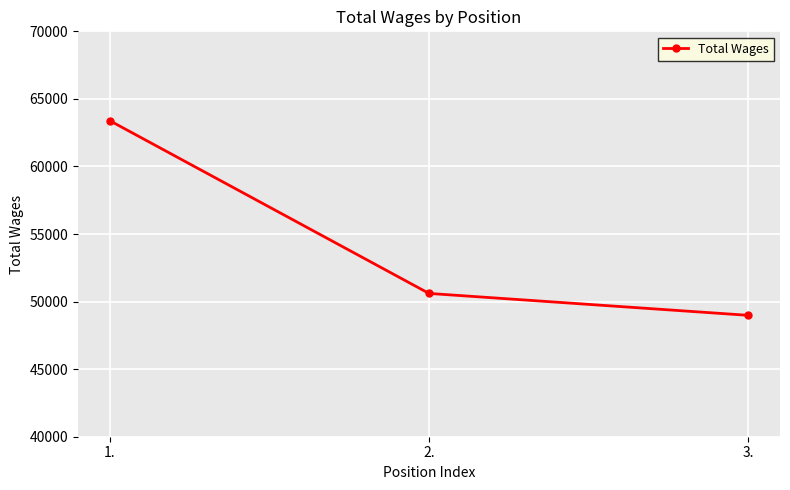

What is the change in value from 2. to 3.?

-1620